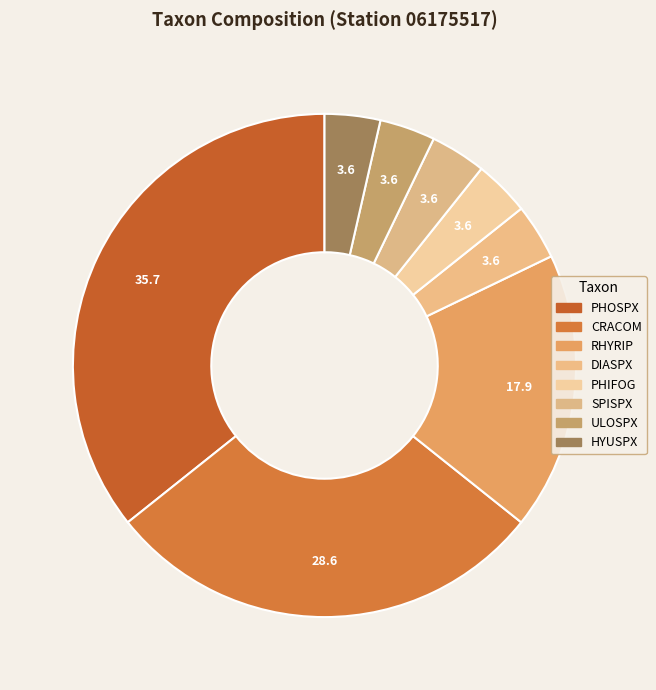

How many segments does this pie chart have?

8